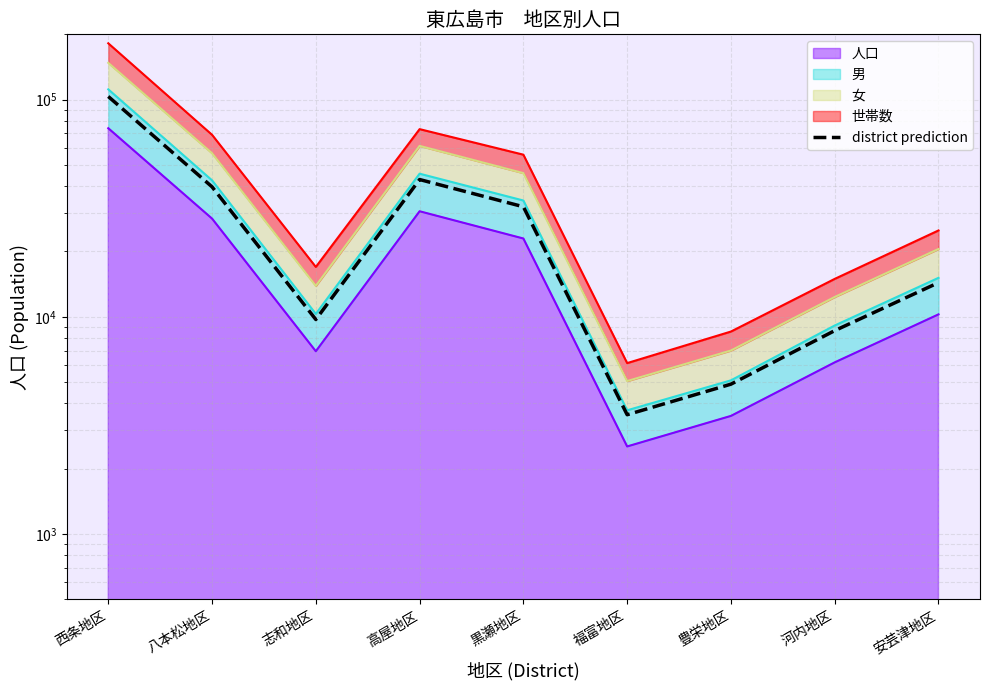

What position from the left is 志和地区?

3